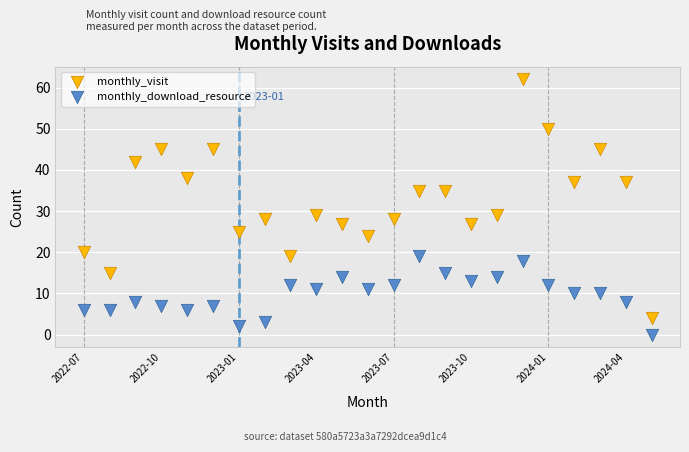

Which series contains the lowest Y value?

monthly_download_resource